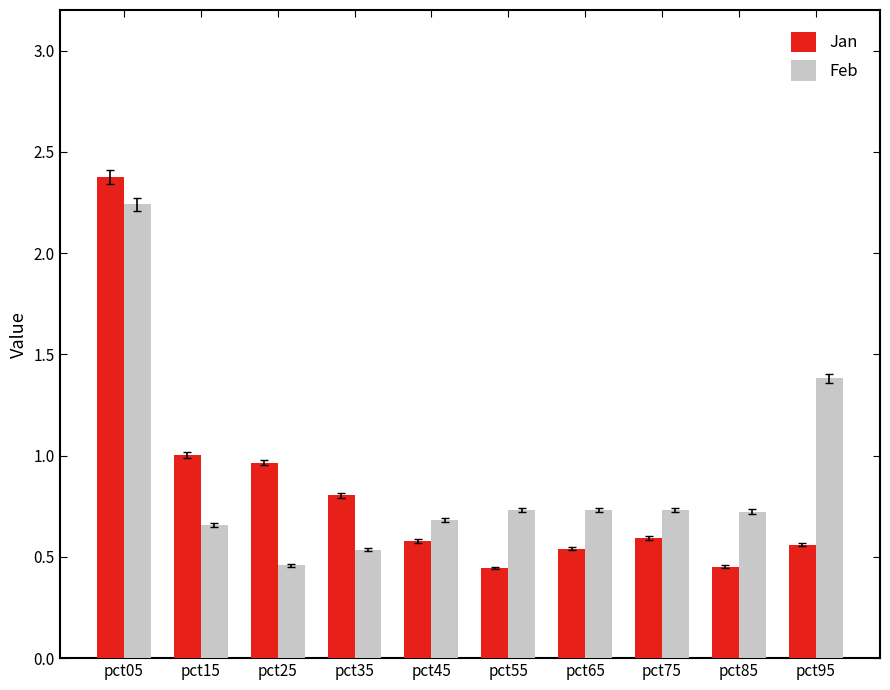

List the series in order of their peak value, lowest first.

Feb, Jan